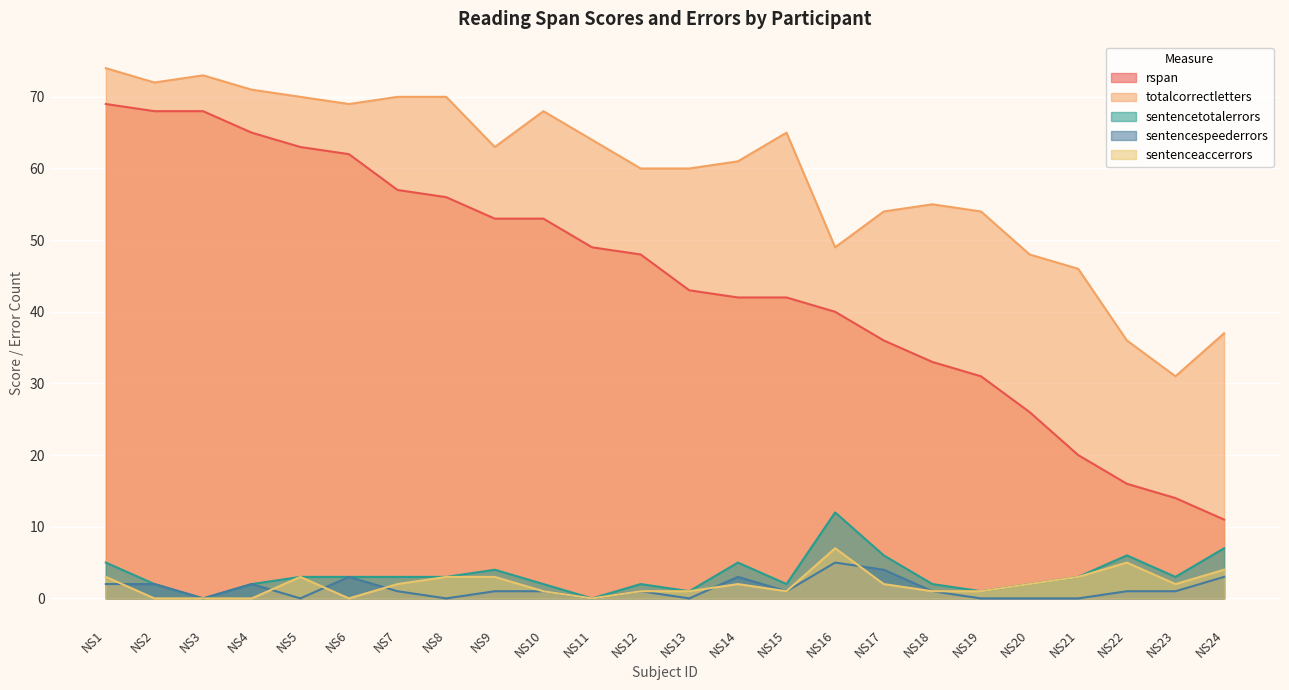

How many lines are shown in the chart?

5